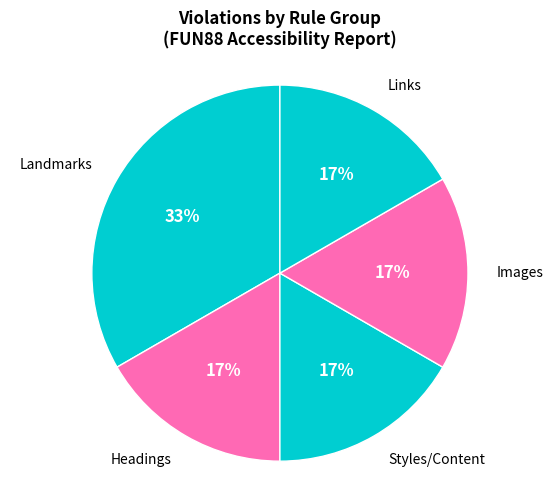

To the nearest percent, what portion does Images represent?

17%